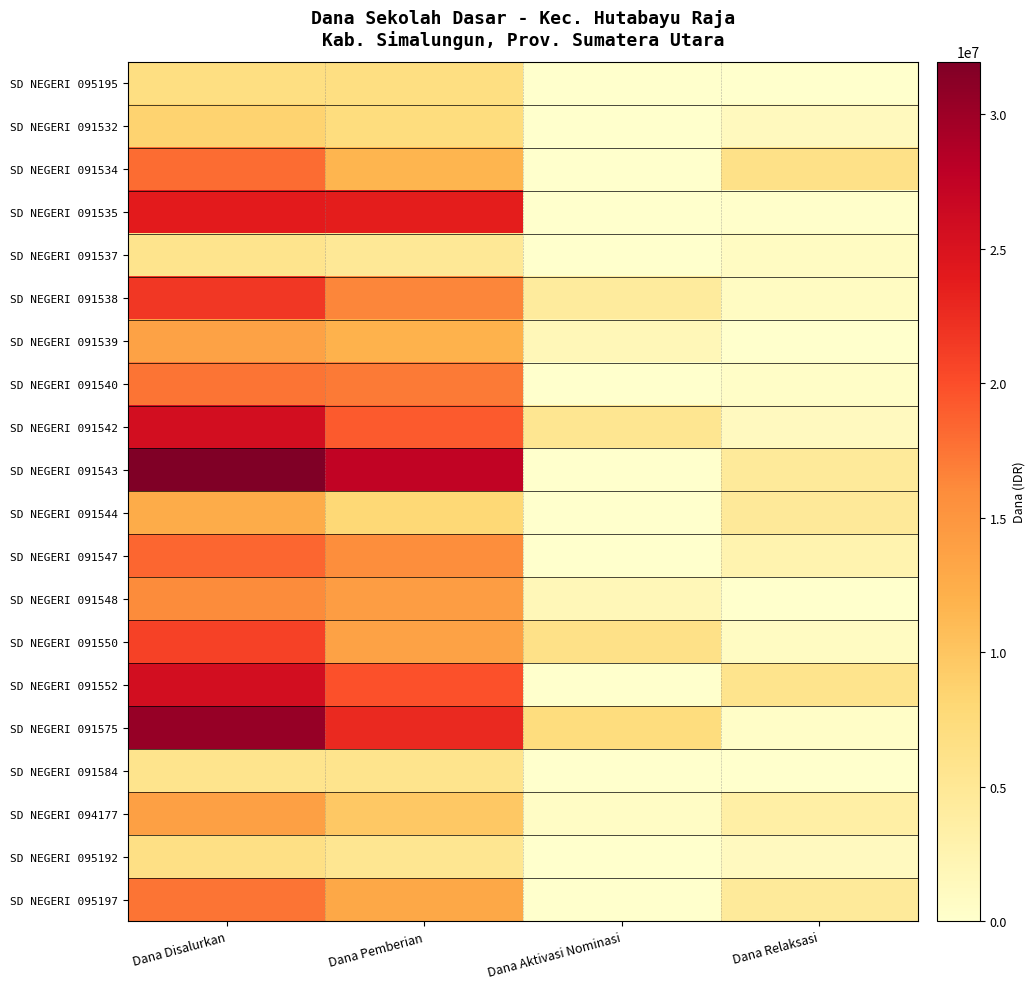

Which series has the largest total across all categories?

SD NEGERI 091543